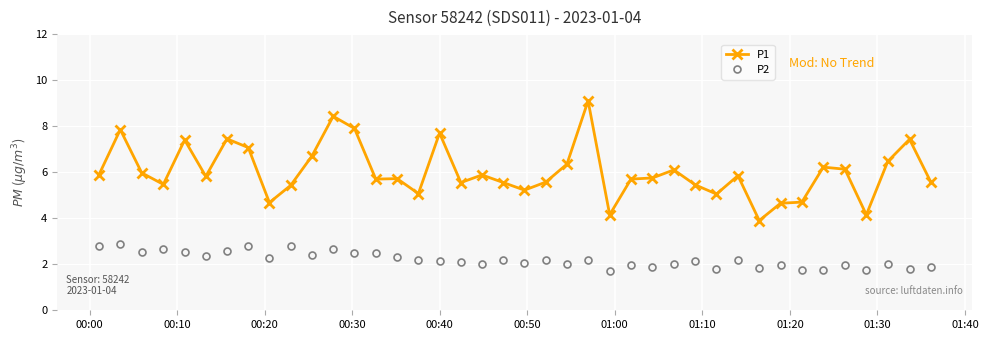

Which series has the largest total across all categories?

P1